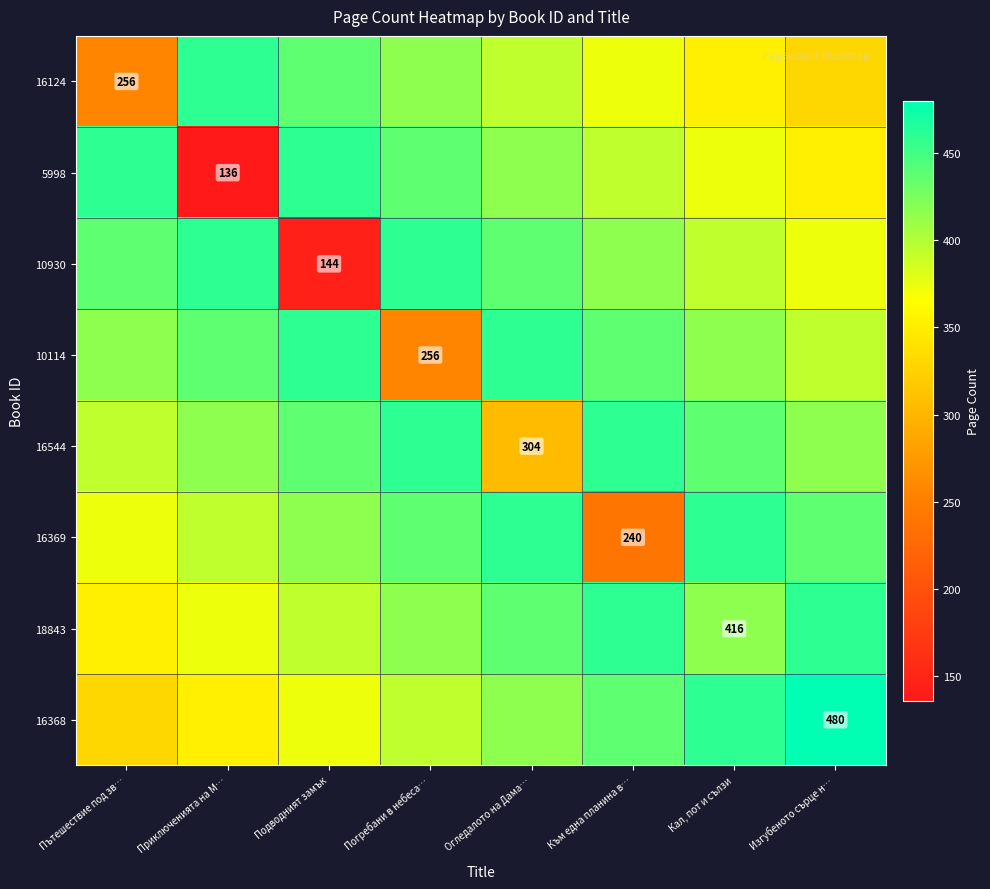

The 5998 series shows 136.0 at Приключенията на М…. True or false?

True